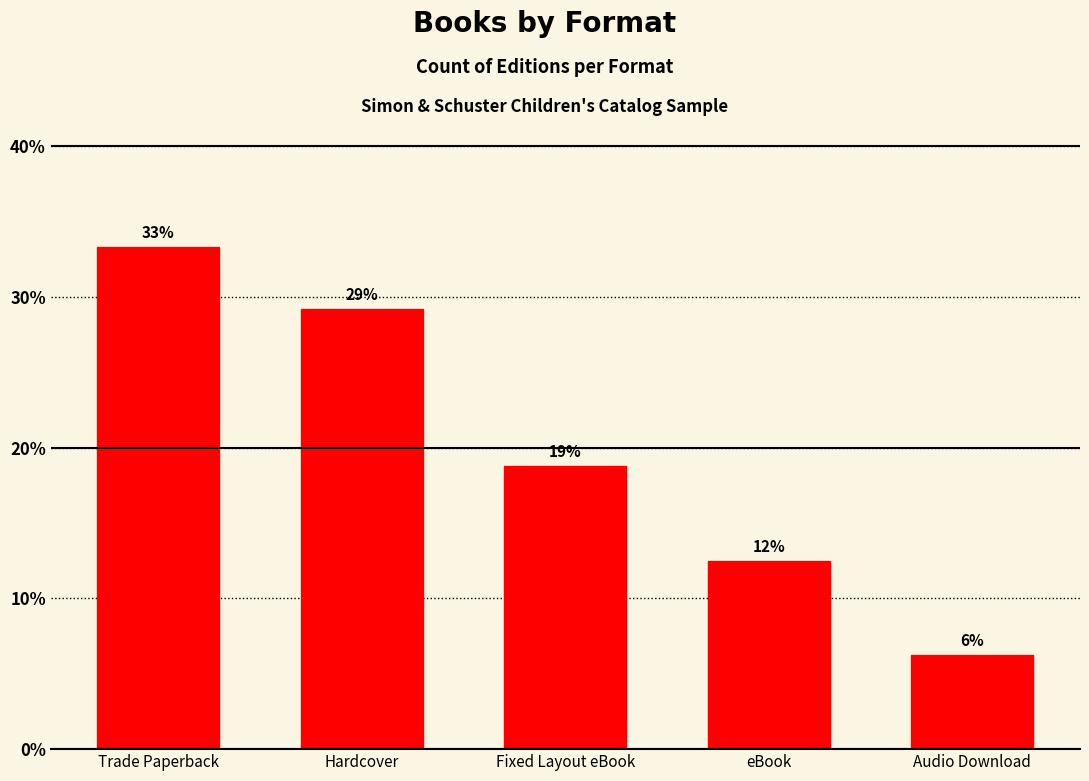

What is the ratio of the value at Audio Download to the value at Hardcover?

0.2